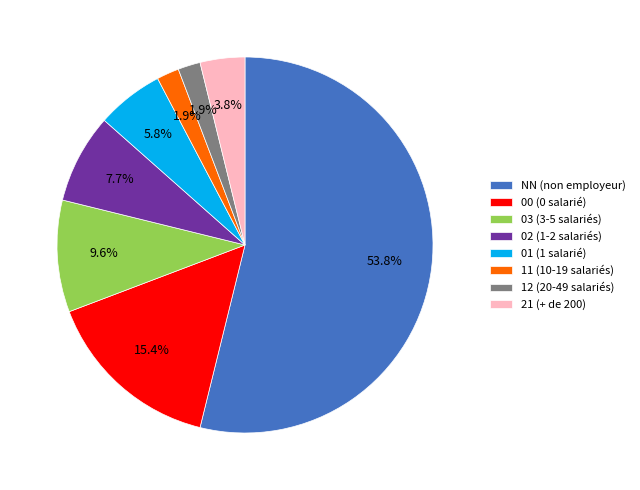

How many slices are in this pie chart?

8